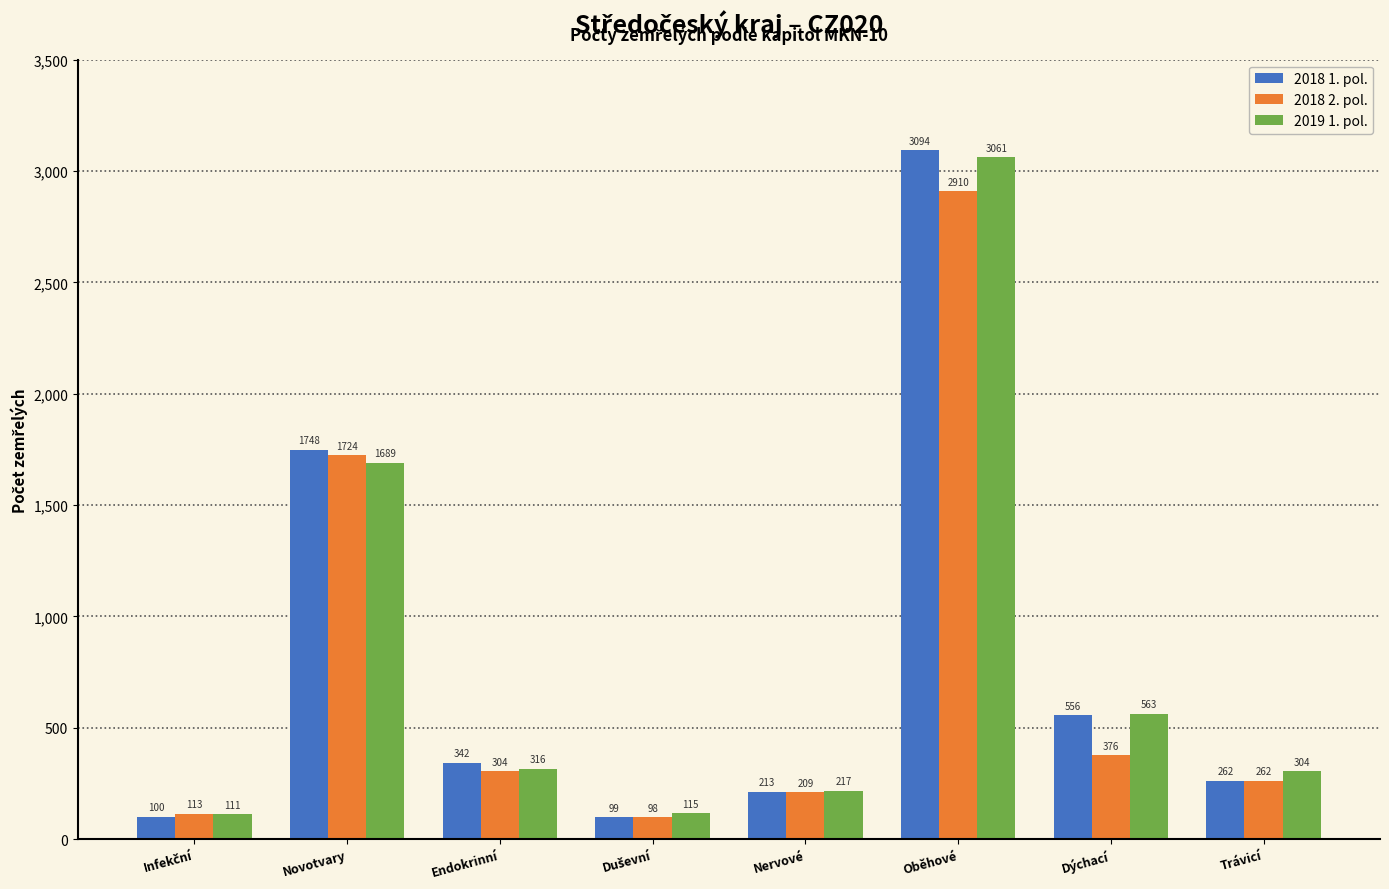

Reading right to left, extract all data points from this chart.

2018 1. pol.: 262	556	3094	213	99	342	1748	100
2018 2. pol.: 262	376	2910	209	98	304	1724	113
2019 1. pol.: 304	563	3061	217	115	316	1689	111